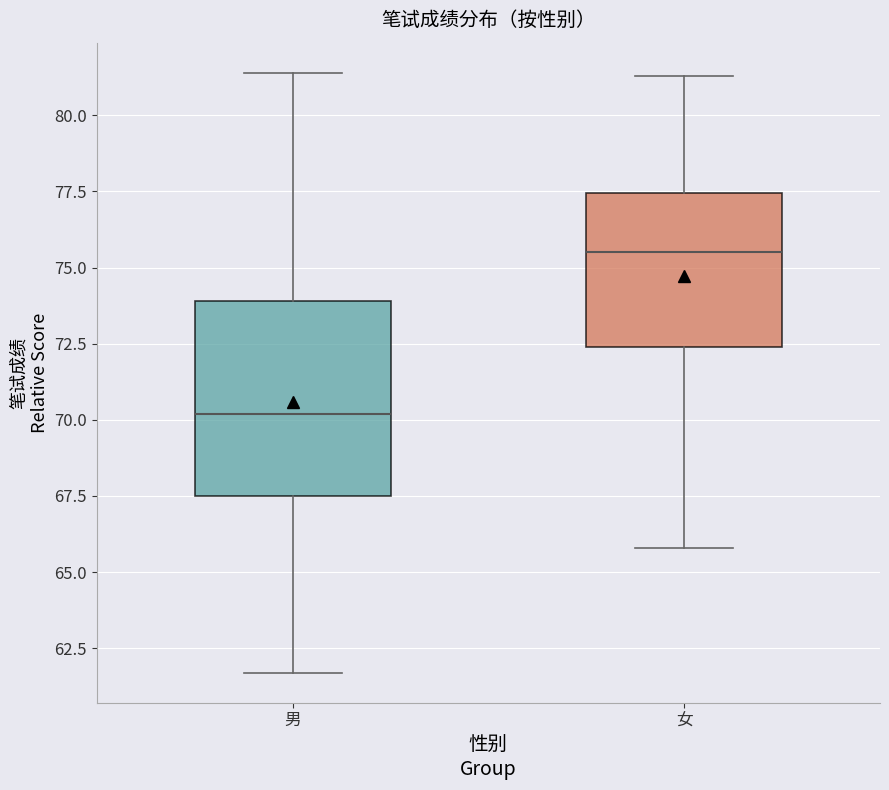

Which box has the highest median line?

女